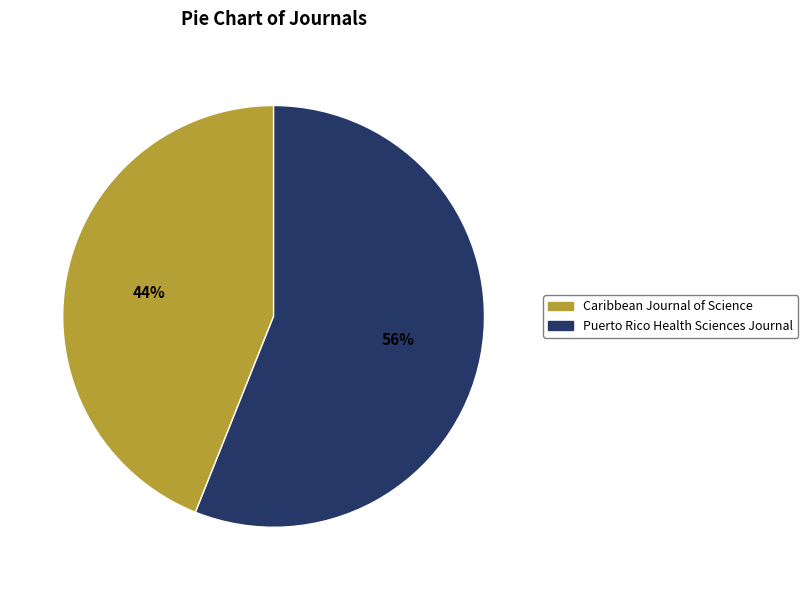

What is the smallest slice in the pie chart?

Caribbean Journal of Science